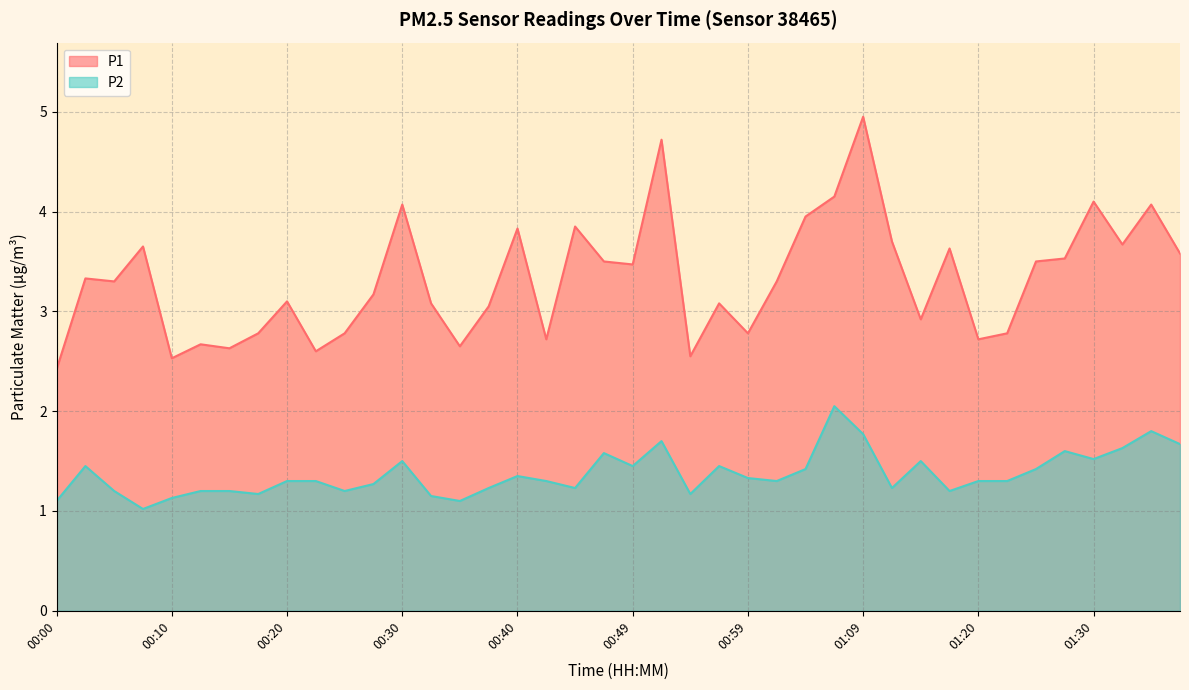

Reading left to right, what are all the values shown in this chart?

P1: 2.4	3.3	3.3	3.6	2.5	2.7	2.6	2.8	3.1	2.6	2.8	3.2	4.1	3.1	2.6	3.0	3.8	2.7	3.9	3.5	3.5	4.7	2.5	3.1	2.8	3.3	4.0	4.2	5.0	3.7	2.9	3.6	2.7	2.8	3.5	3.5	4.1	3.7	4.1	3.6
P2: 1.1	1.4	1.2	1.0	1.1	1.2	1.2	1.2	1.3	1.3	1.2	1.3	1.5	1.1	1.1	1.2	1.4	1.3	1.2	1.6	1.4	1.7	1.2	1.4	1.3	1.3	1.4	2.0	1.8	1.2	1.5	1.2	1.3	1.3	1.4	1.6	1.5	1.6	1.8	1.7